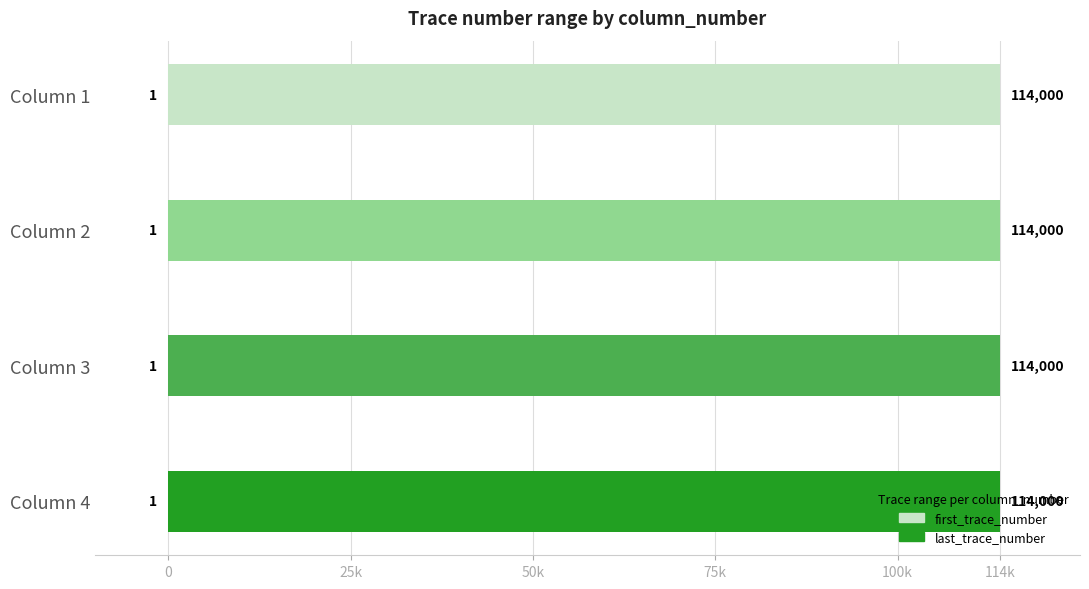

Reading right to left, what are all the values shown in this chart?

first_trace_number: Column 4=1	Column 3=1	Column 2=1	Column 1=1
last_trace_number: Column 4=114000	Column 3=114000	Column 2=114000	Column 1=114000